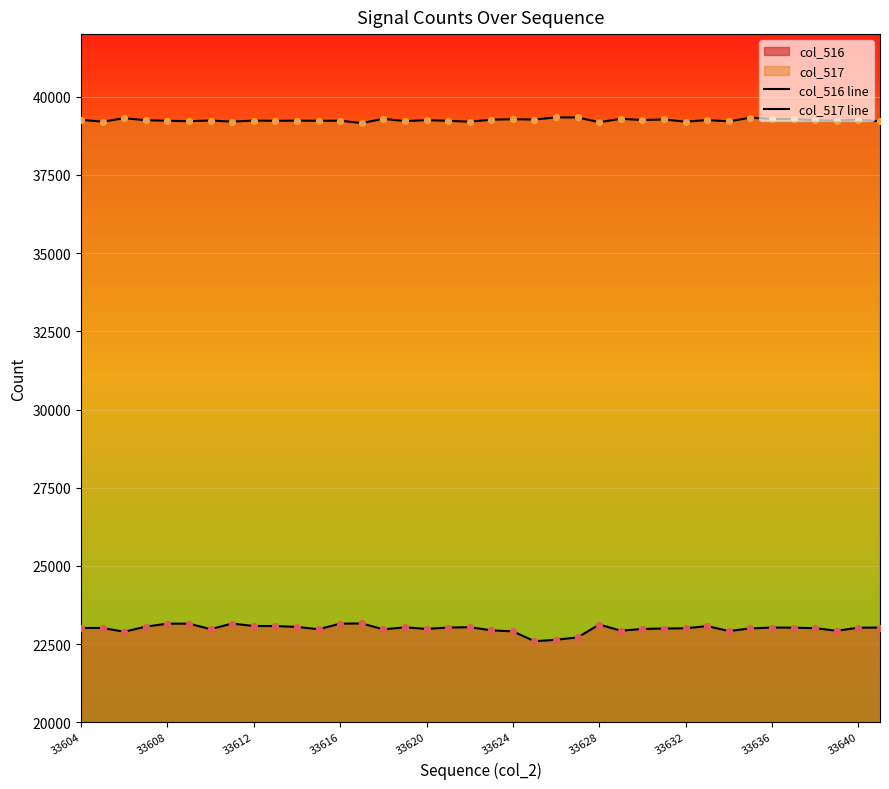

Which series has the widest spread of Y values?

col_516 line